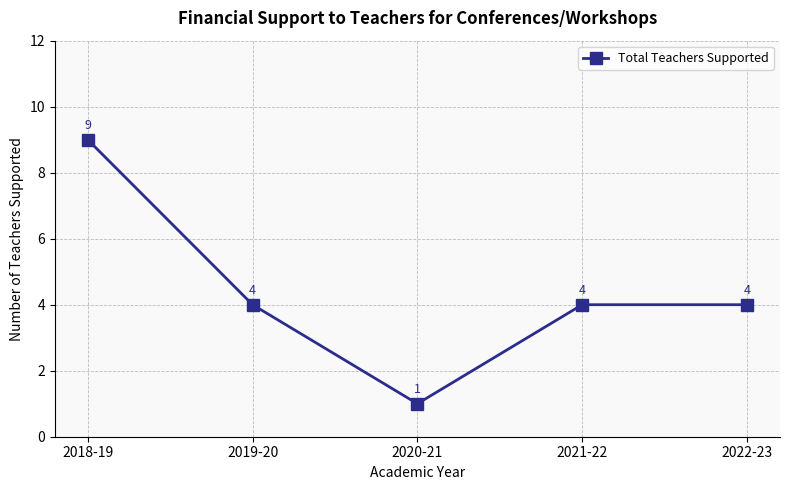

Which label corresponds to the smallest value in the chart?

2020-21